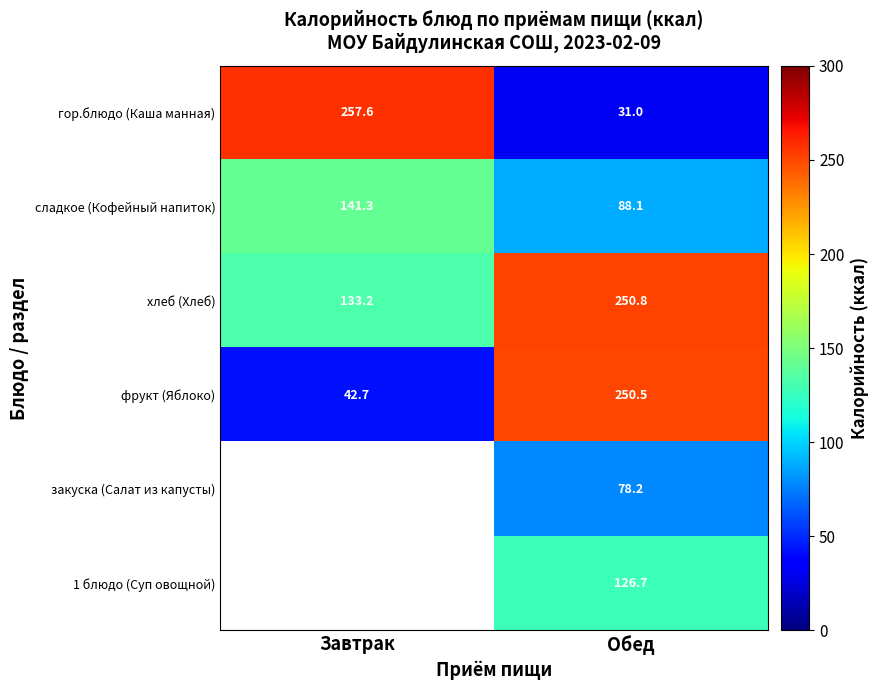

At which label is хлеб (Хлеб) closest to 192?

Завтрак